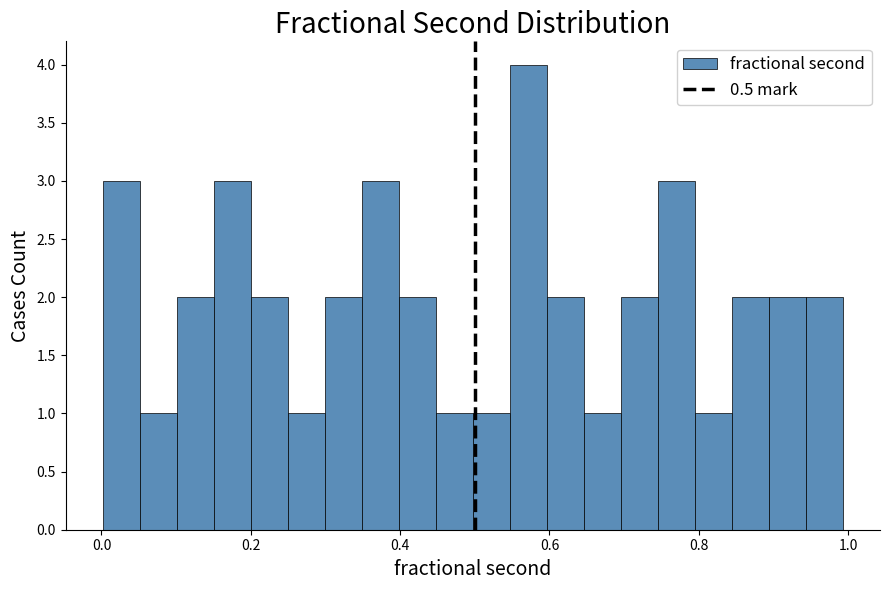

Read against the x-axis, roughly where is the centre of the tallest bar?

0.58